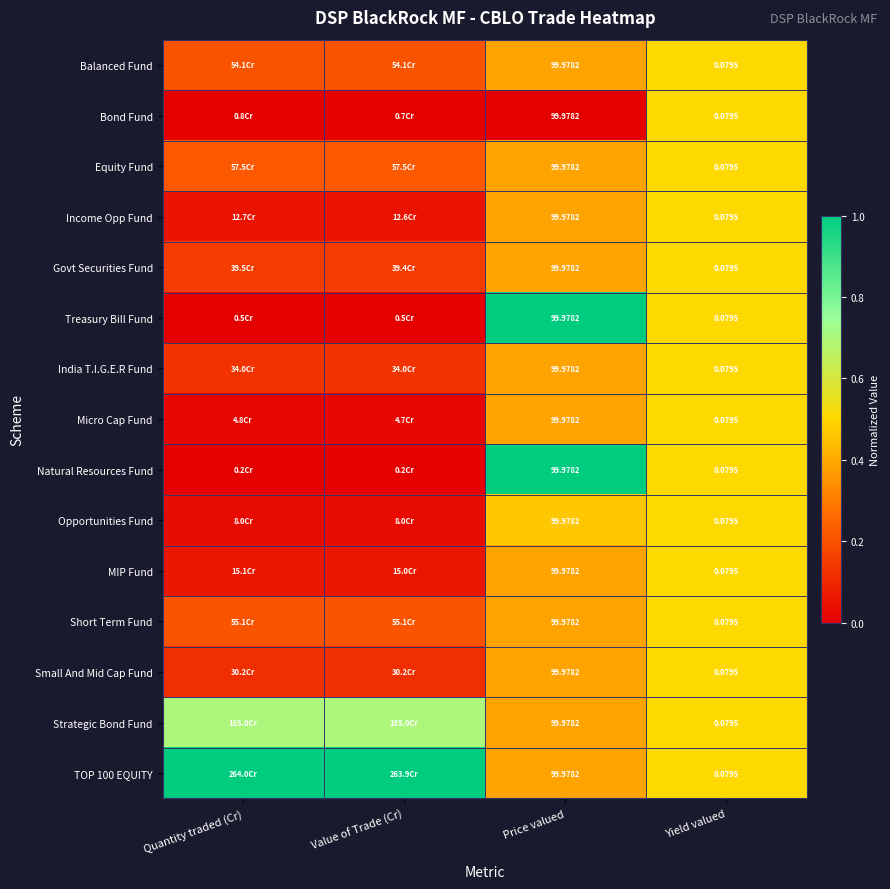

Which series has the largest total across all categories?

TOP 100 EQUITY